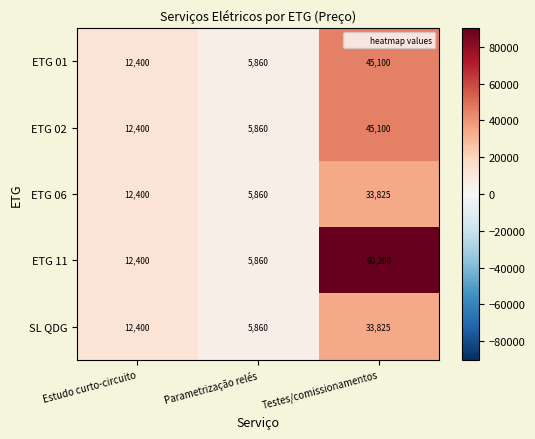

What is the approximate value of ETG 02 at Estudo curto-circuito, to the nearest 10?

12400